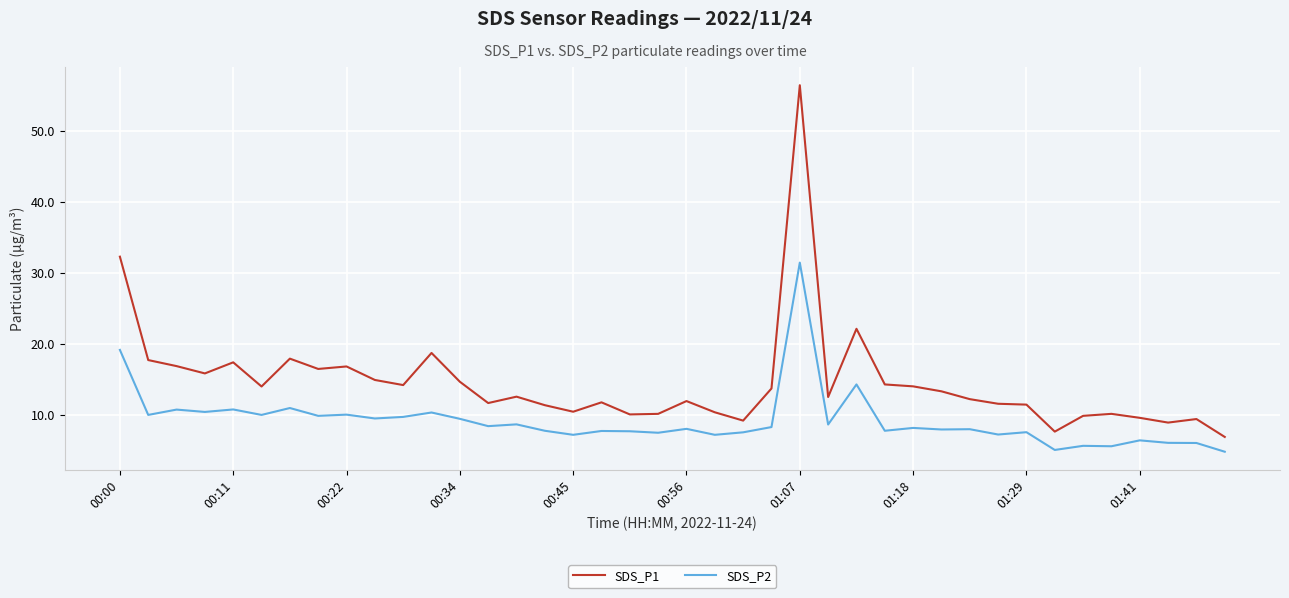

True or false: SDS_P2 and SDS_P1 cross at least once.

False